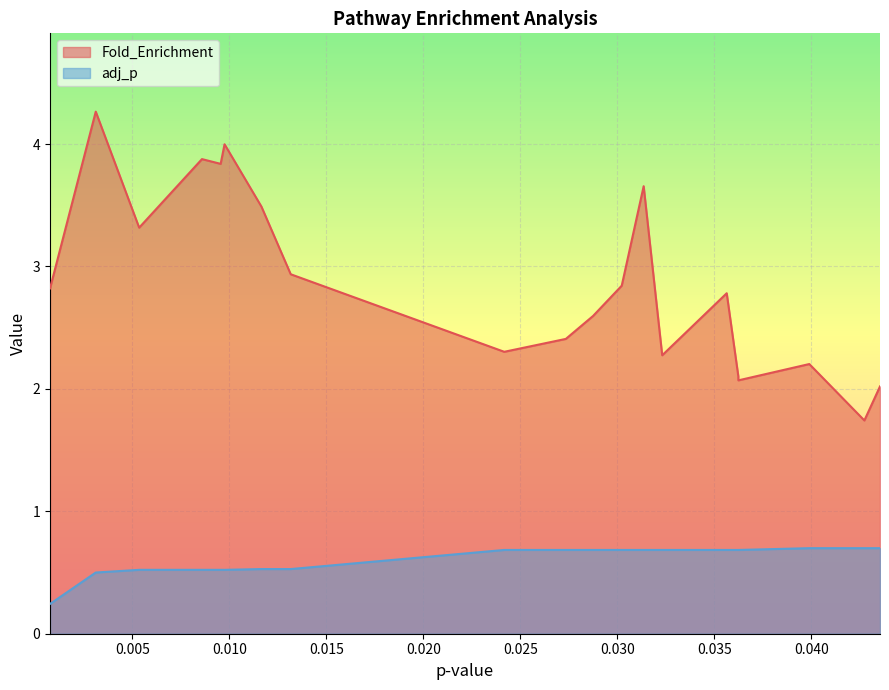

True or false: Fold_Enrichment and adj_p intersect in this chart.

False